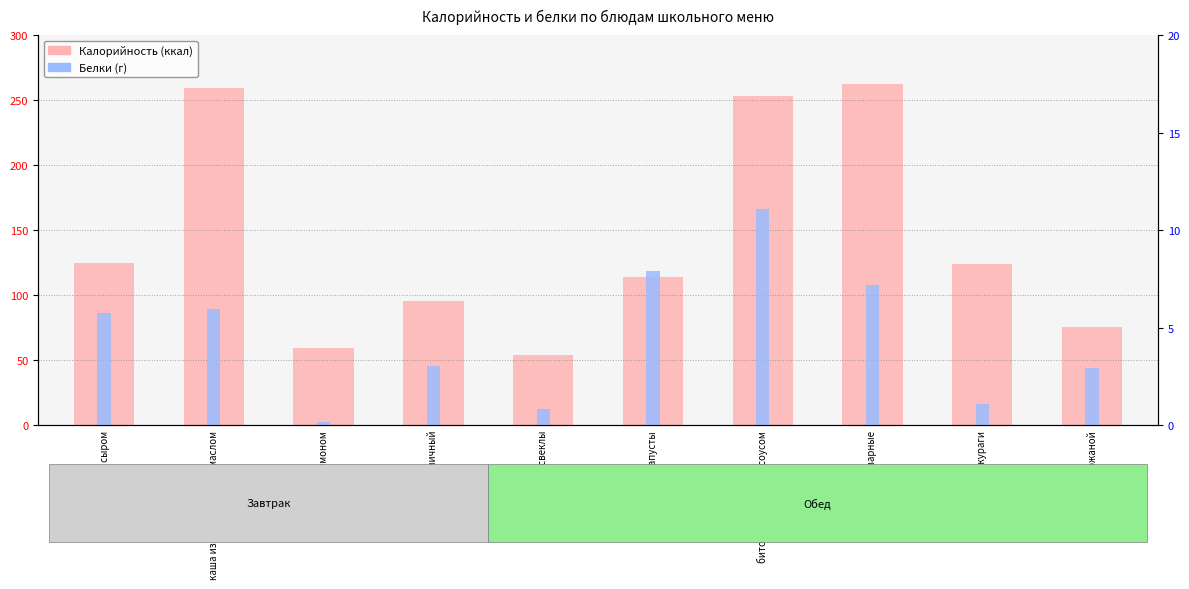

What is the difference between the highest and lowest values at чай с лимоном?

59.0